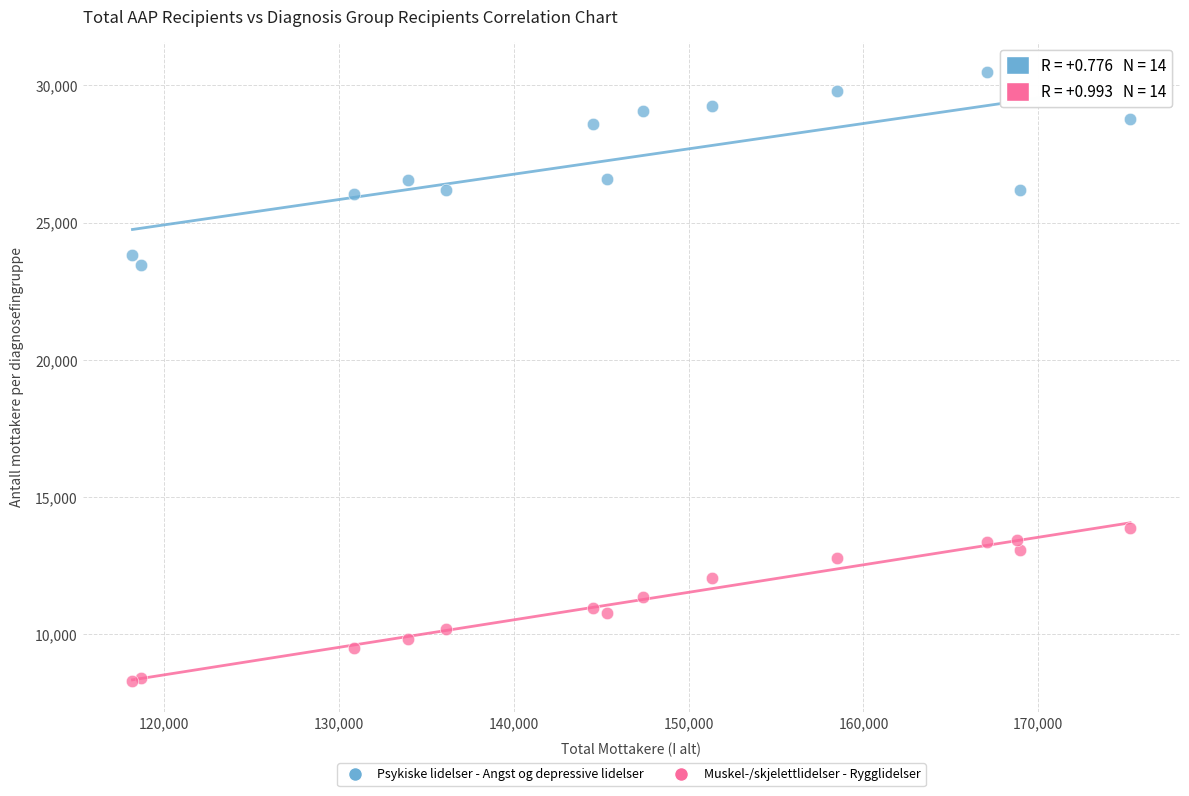

Which series reaches the minimum Y coordinate?

Muskel-/skjelettlidelser - Rygglidelser